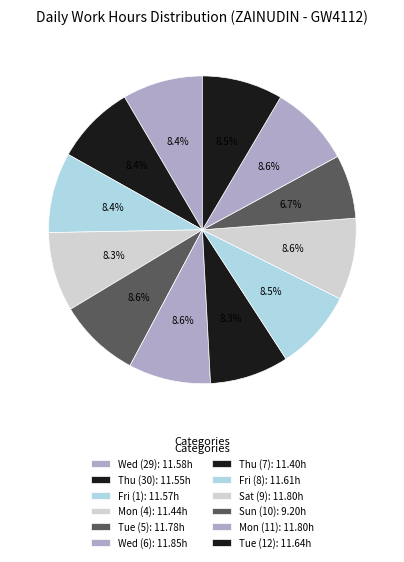

Which category has the biggest portion of the pie?

Wed (6)